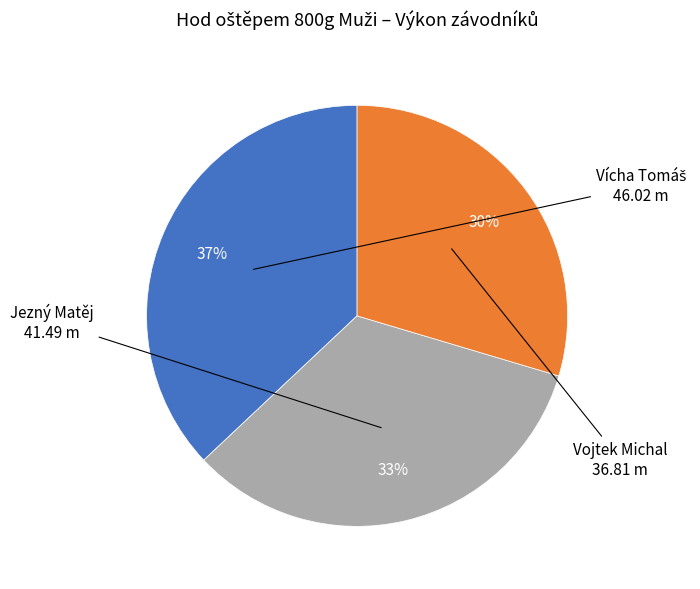

To the nearest percent, what is the difference between the largest and smallest slice percentages?

7%